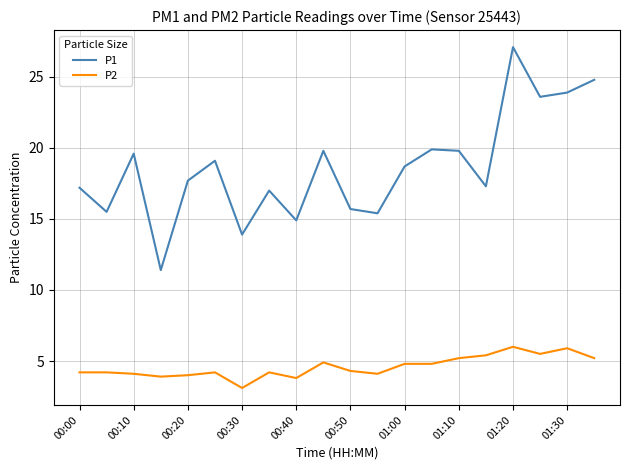

List the series in order of their peak value, highest first.

P1, P2